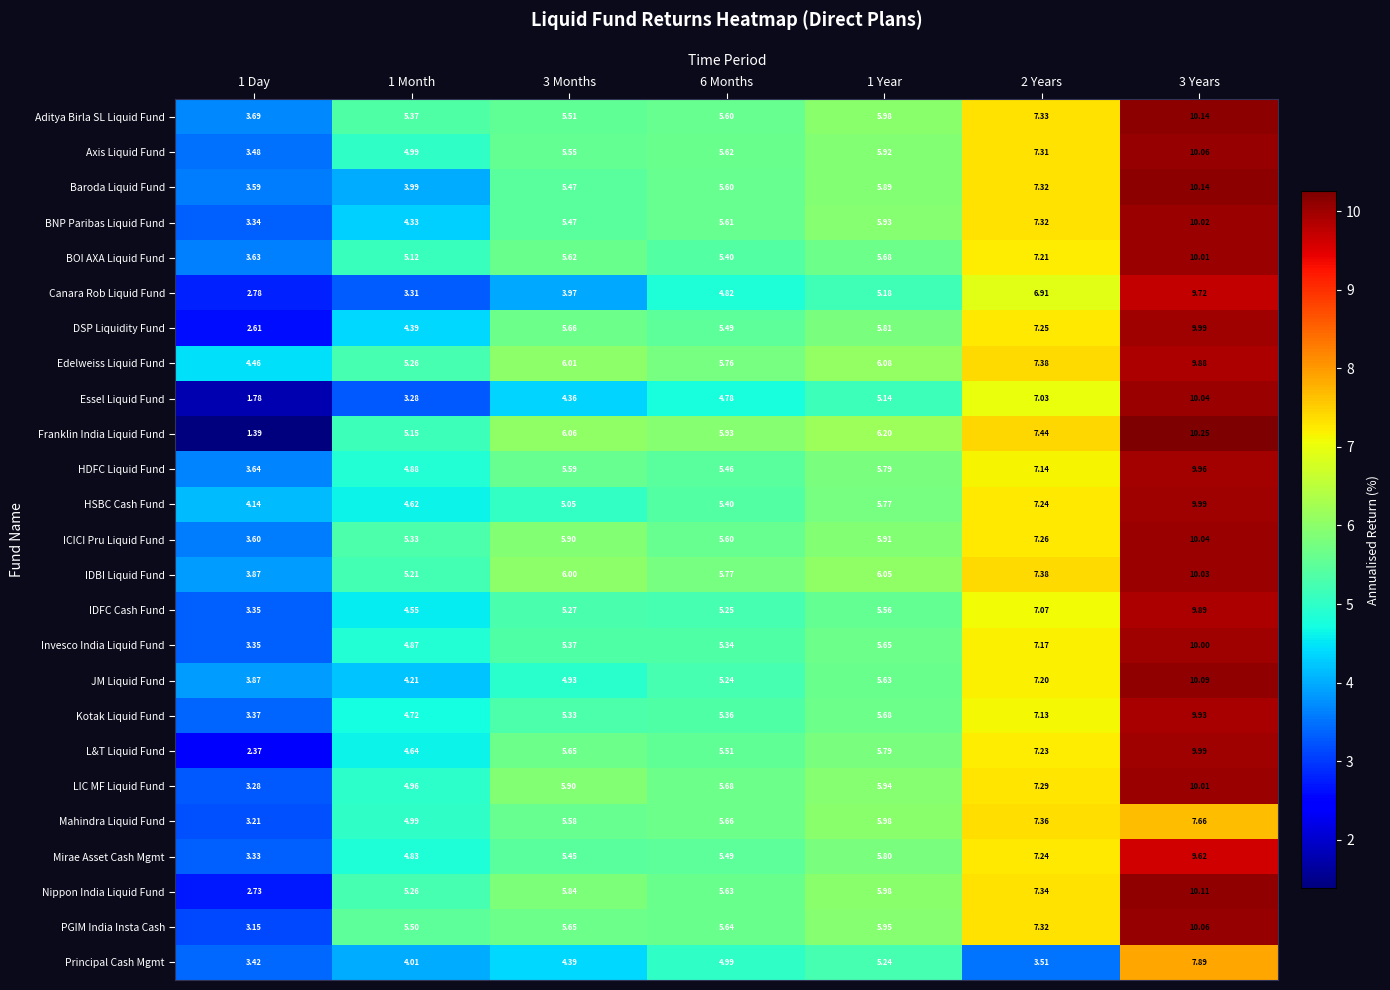

Between 1 Day and 1 Month, which series saw the biggest shift?

Franklin India Liquid Fund